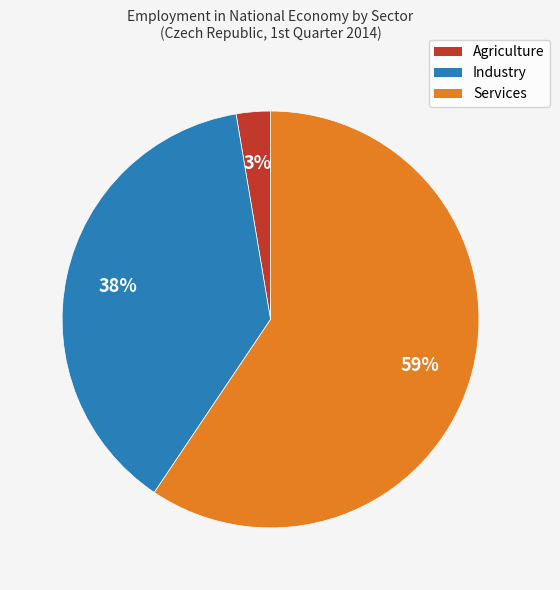

To the nearest percent, what portion does Services represent?

59%